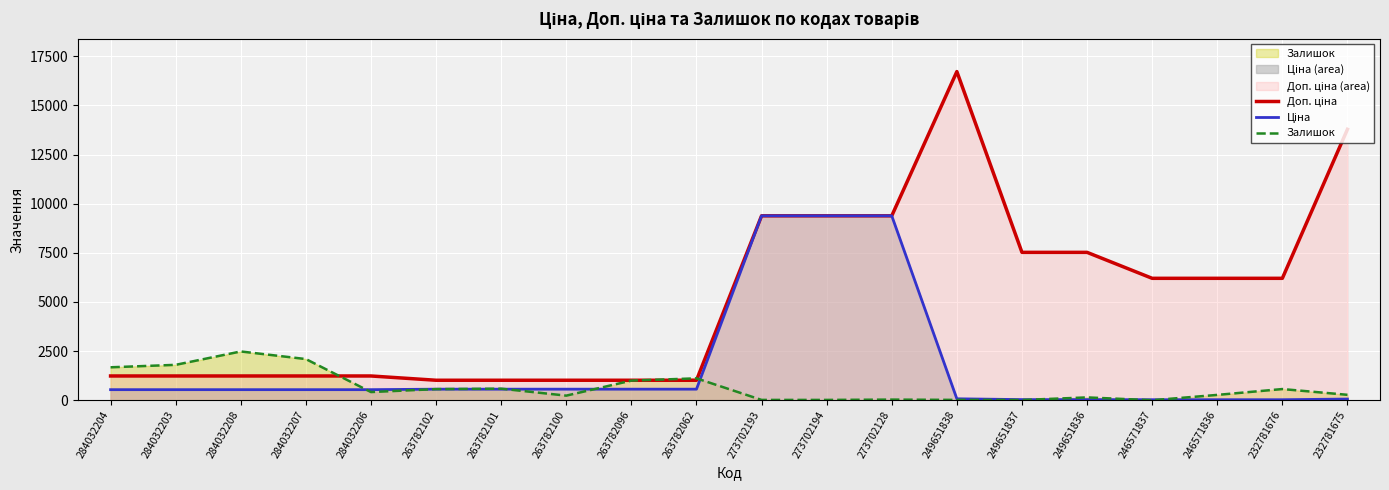

True or false: Доп. ціна and Ціна intersect in this chart.

False